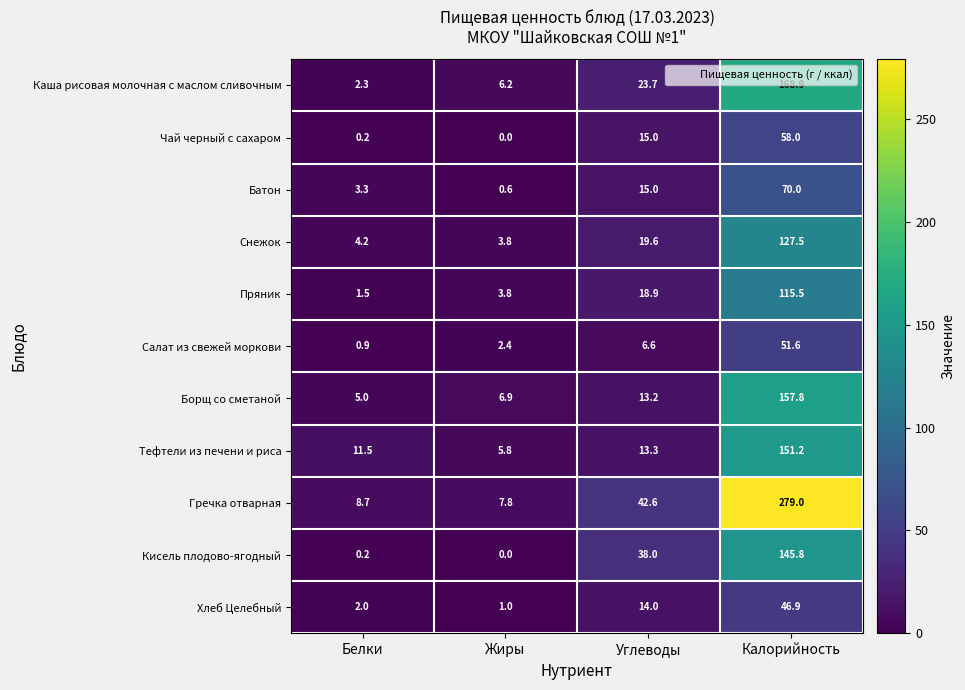

What value does the Пряник series have at Белки?

1.5